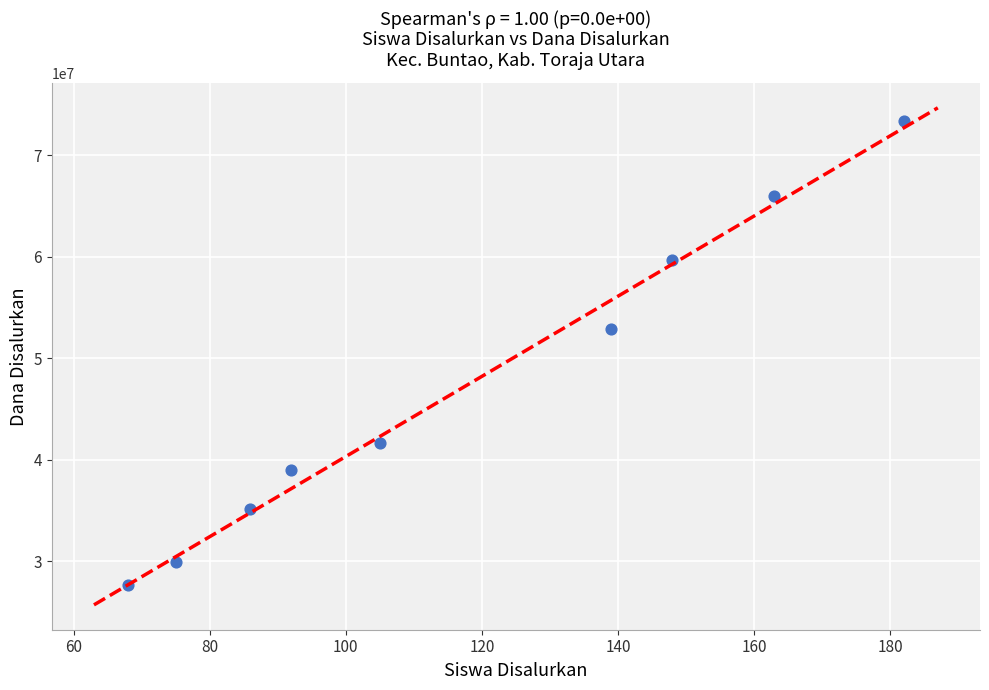

What is the range of Y values (max minus min)?

45675000